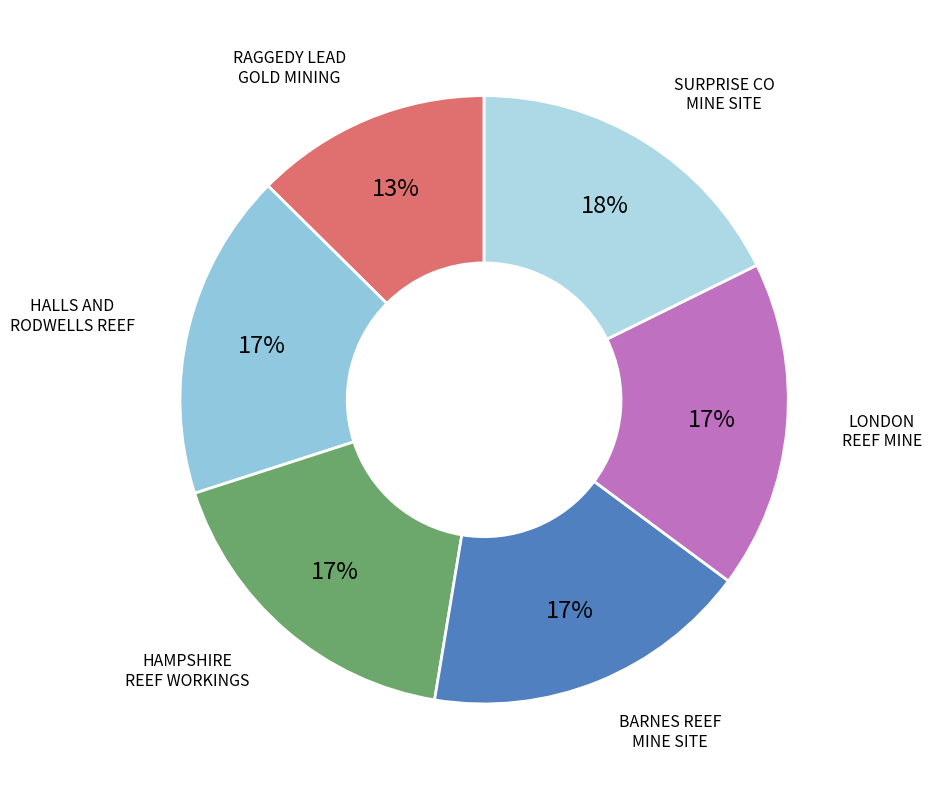

To the nearest percent, what portion does SURPRISE CO MINE SITE represent?

18%